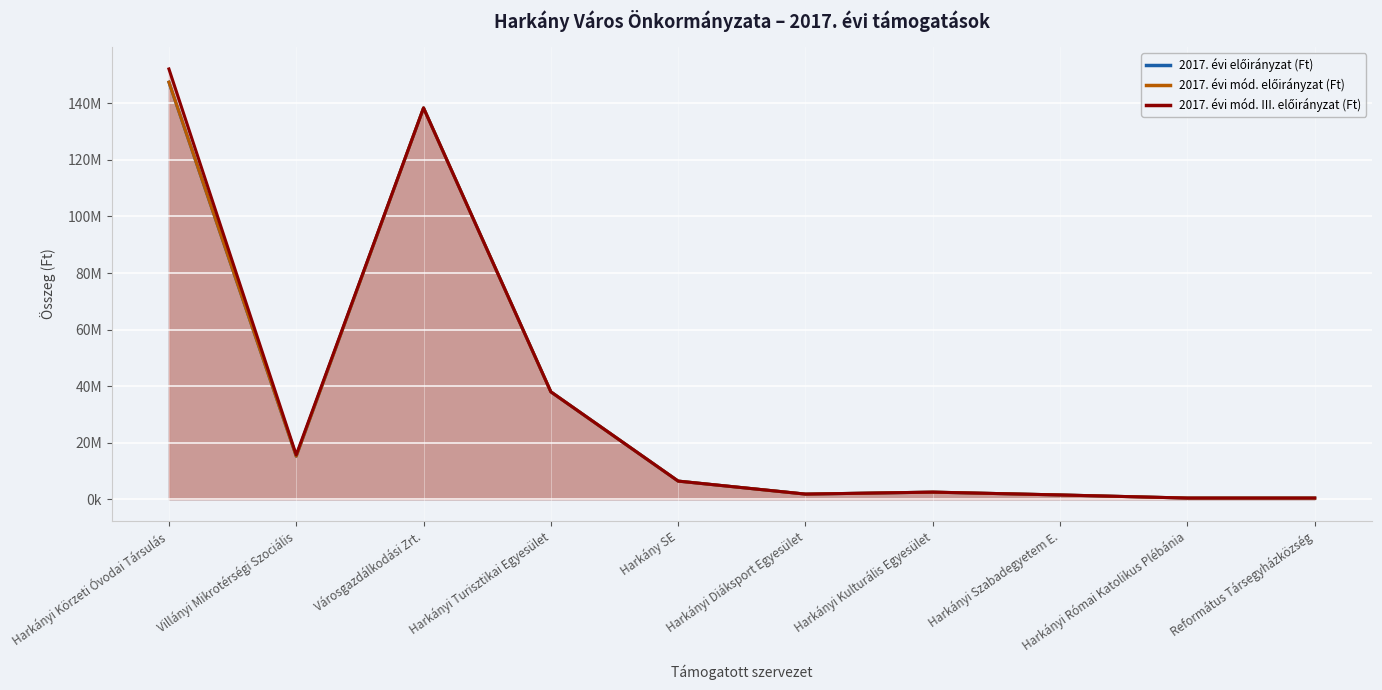

Which series has the largest total across all categories?

2017. évi mód. III. előirányzat (Ft) (line)